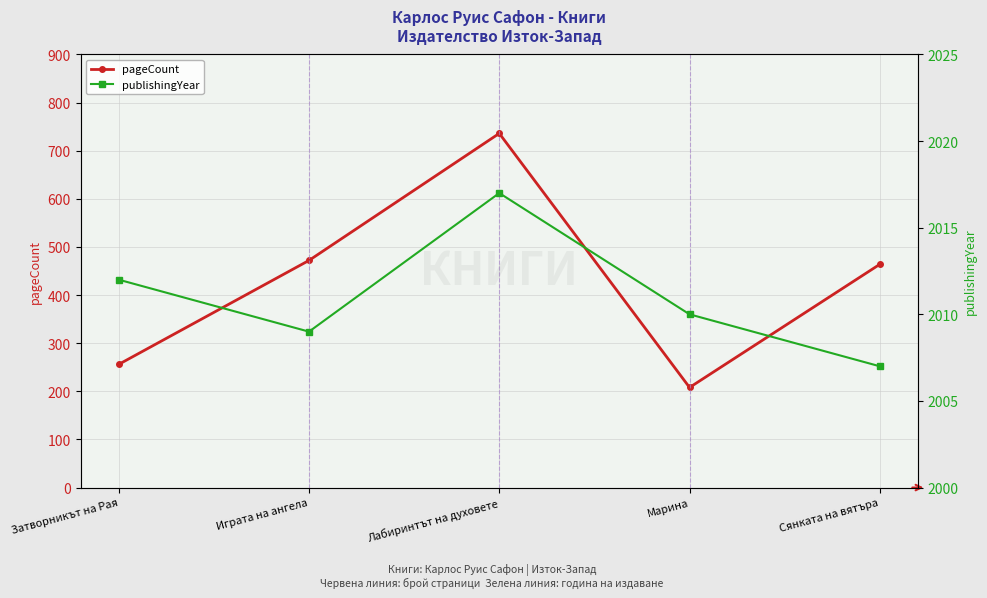

Reading left to right, extract all data points from this chart.

pageCount: Затворникът на Рая=256	Играта на ангела=472	Лабиринтът на духовете=736	Марина=208	Сянката на вятъра=464
publishingYear: Затворникът на Рая=2012	Играта на ангела=2009	Лабиринтът на духовете=2017	Марина=2010	Сянката на вятъра=2007